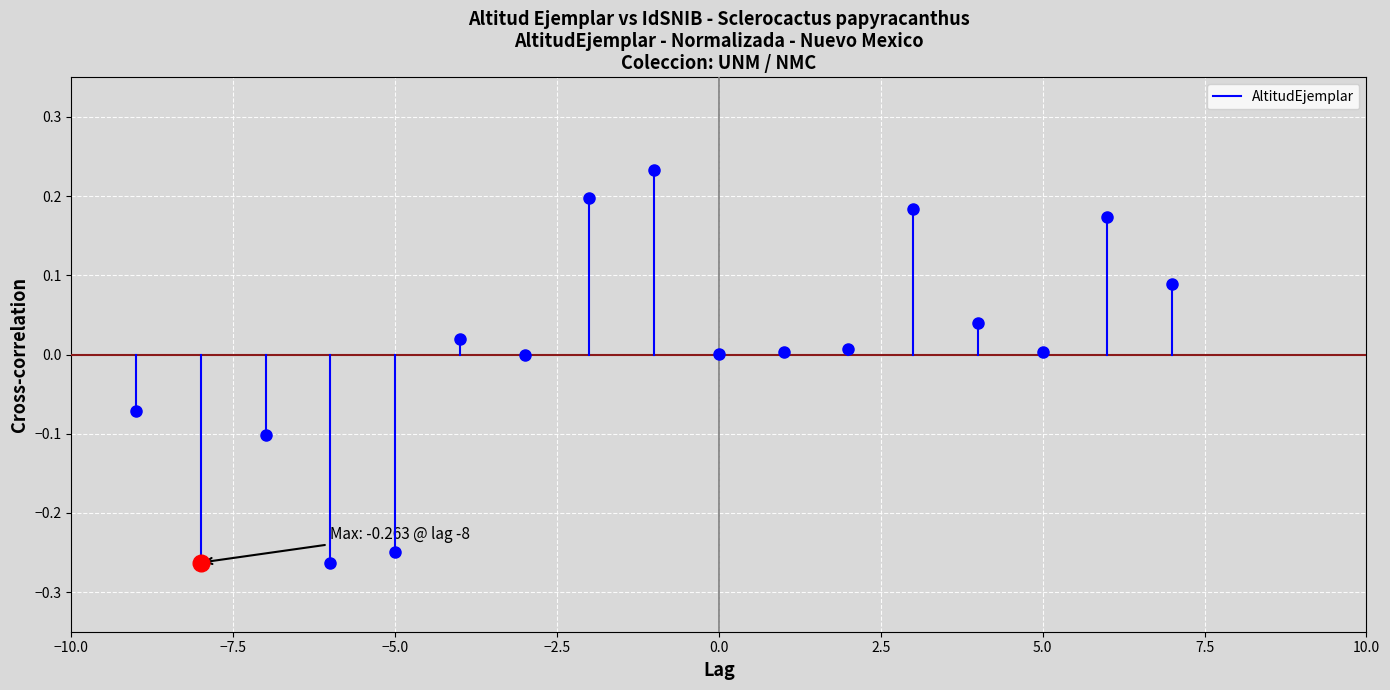

Which has a higher value, −10.0 or −7.5?

−10.0